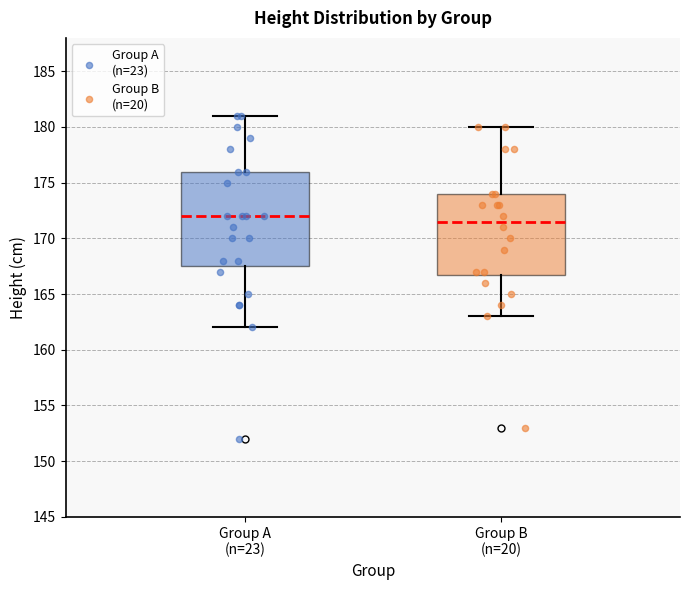

Reading left to right, transcribe this box plot: for each box, give where its median line is, the range the box spans, and where its two whiskers end, as read against the y-axis. The values are not printed on the chart, so give them approximately, as read against the axis.

Group A (n=23): median 172.0, box 167.5 to 176.0, whiskers 162.0 to 181.0
Group B (n=20): median 171.5, box 167.0 to 174.0, whiskers 163.0 to 180.0